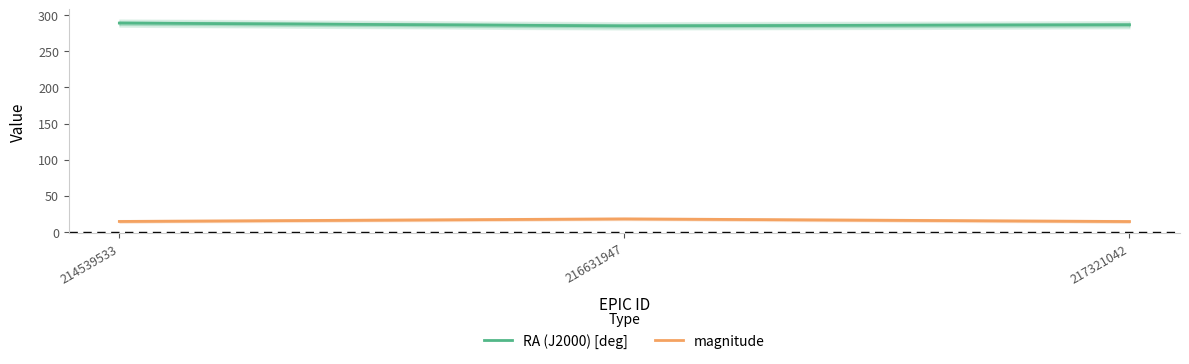

The magnitude series shows 21.7 at 217321042. True or false?

False